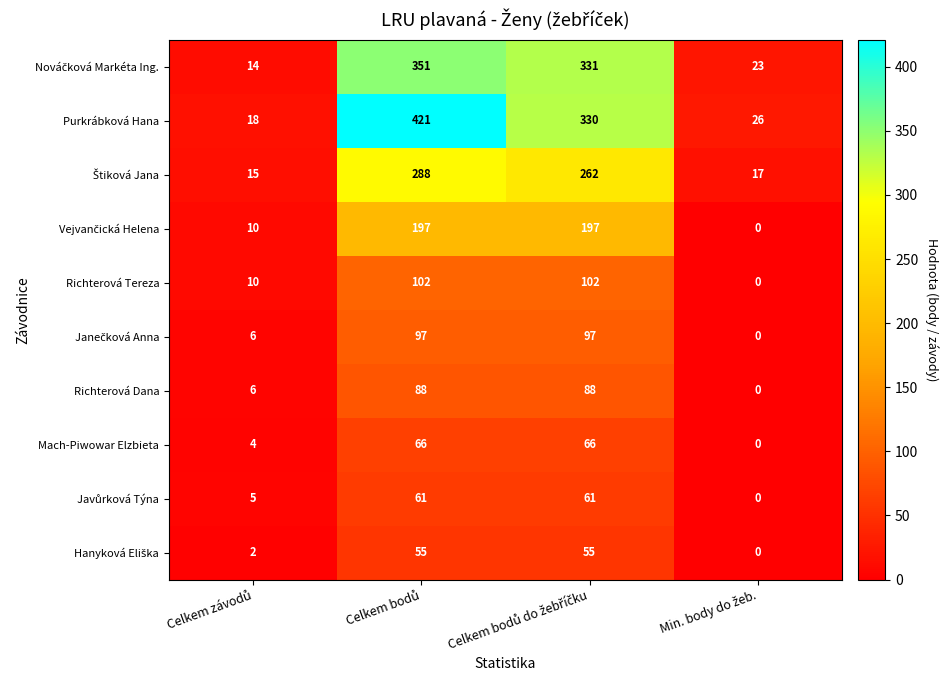

Which series has the largest total across all categories?

Purkrábková Hana